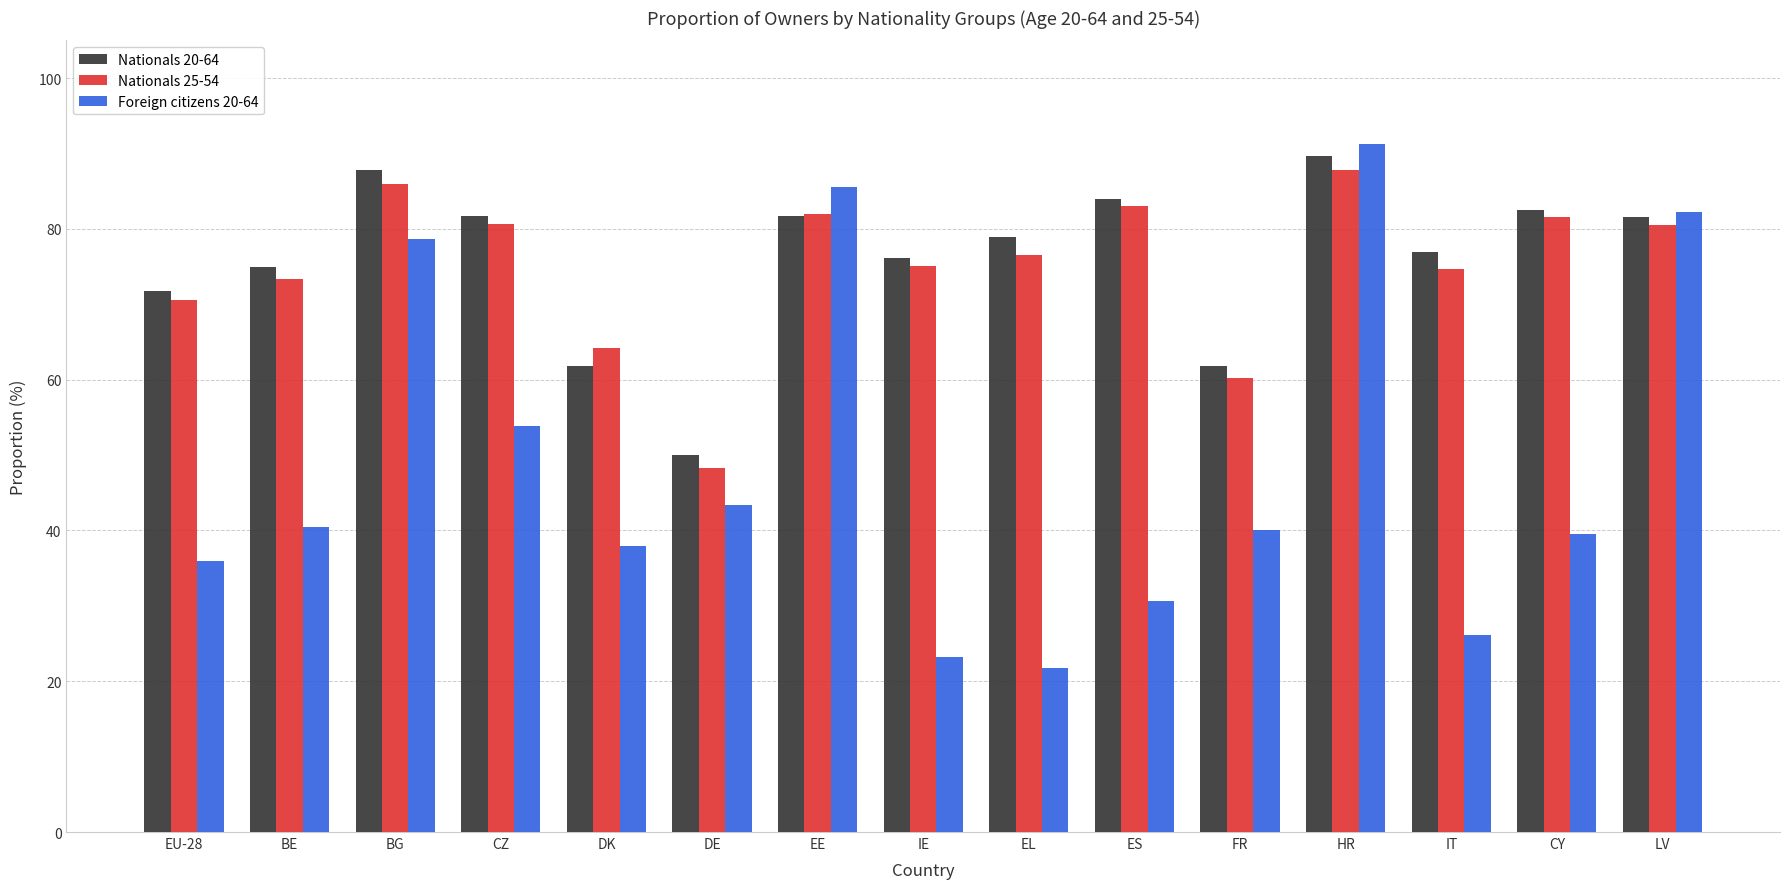

What is the average value of the Nationals 25-54 series?

75.0